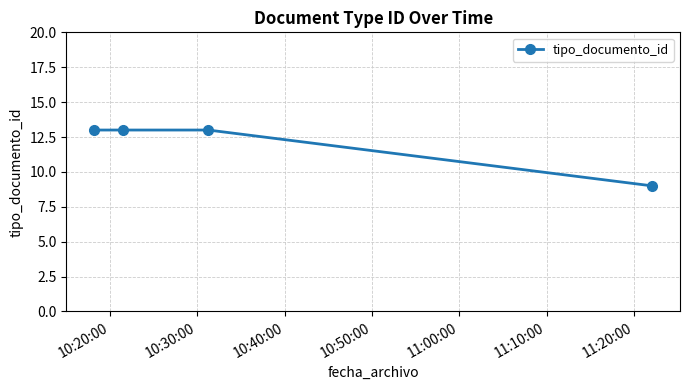

What is the value of the 1st point from the left?

13